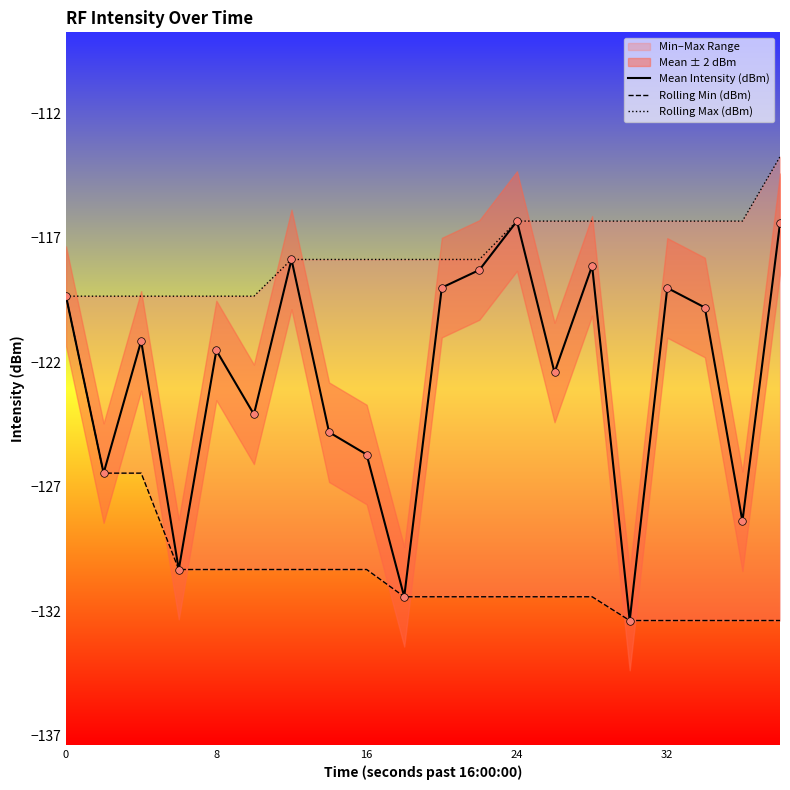

The value of Mean Intensity (dBm) at 0 is -119.4. True or false?

True